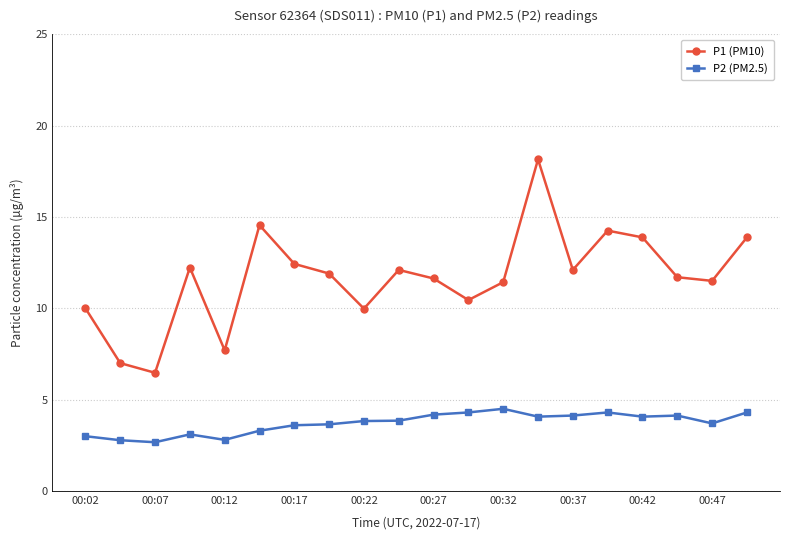

What is the difference between the maximum and minimum values in the P2 (PM2.5) series?

1.8